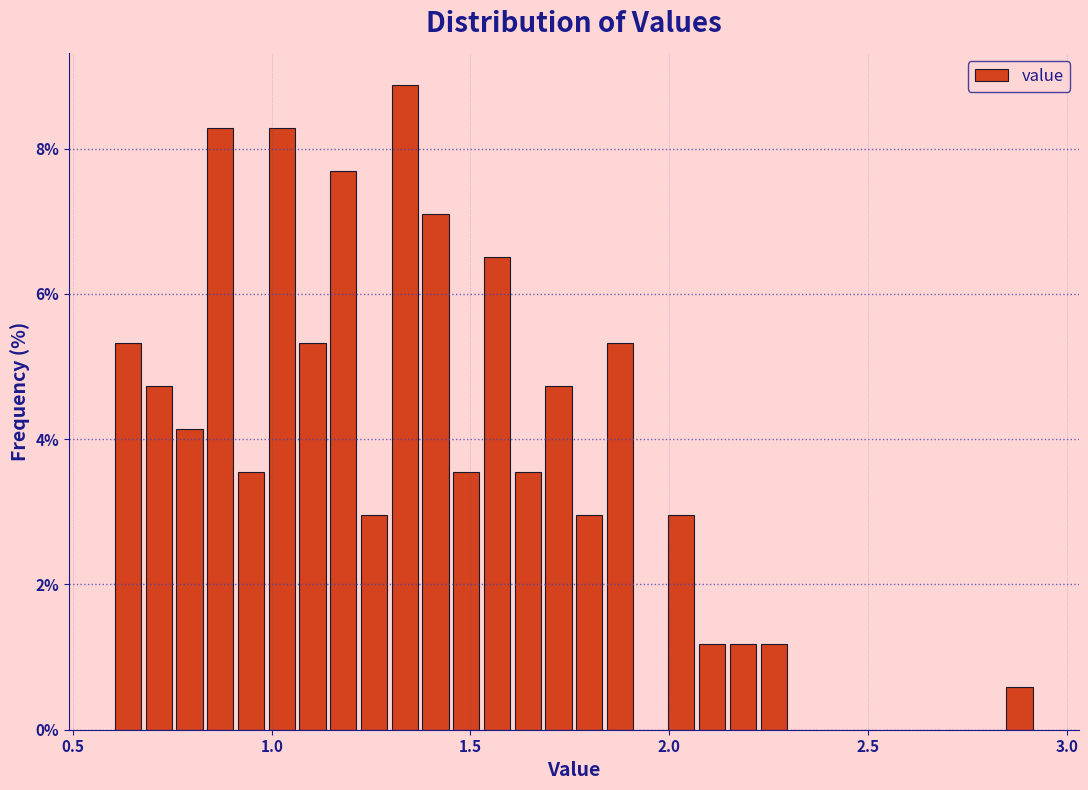

Read against the x-axis, roughly where is the centre of the tallest bar?

1.35